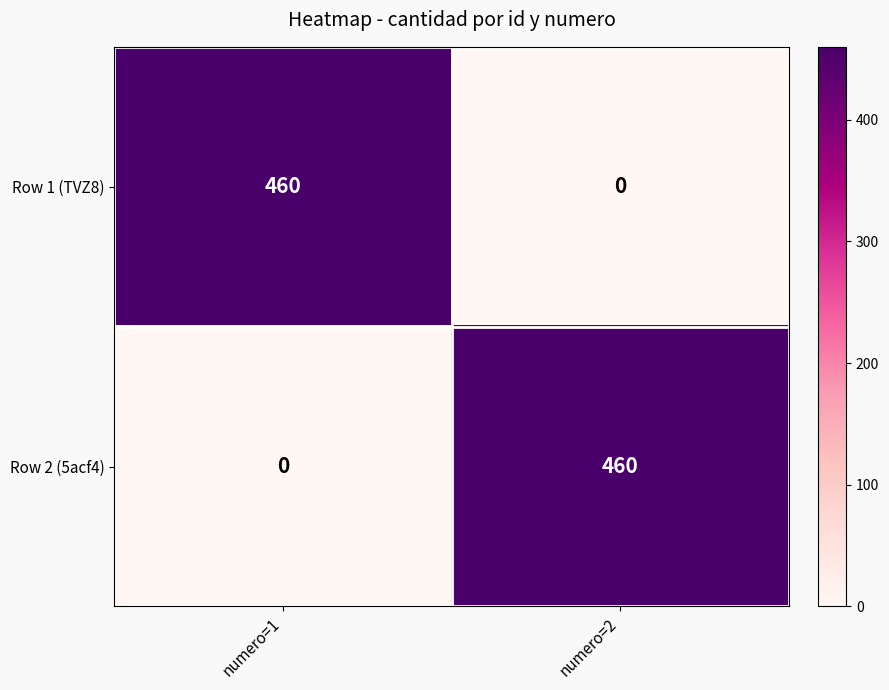

At numero=2, list the series in order from smallest to largest.

Row 1 (TVZ8), Row 2 (5acf4)